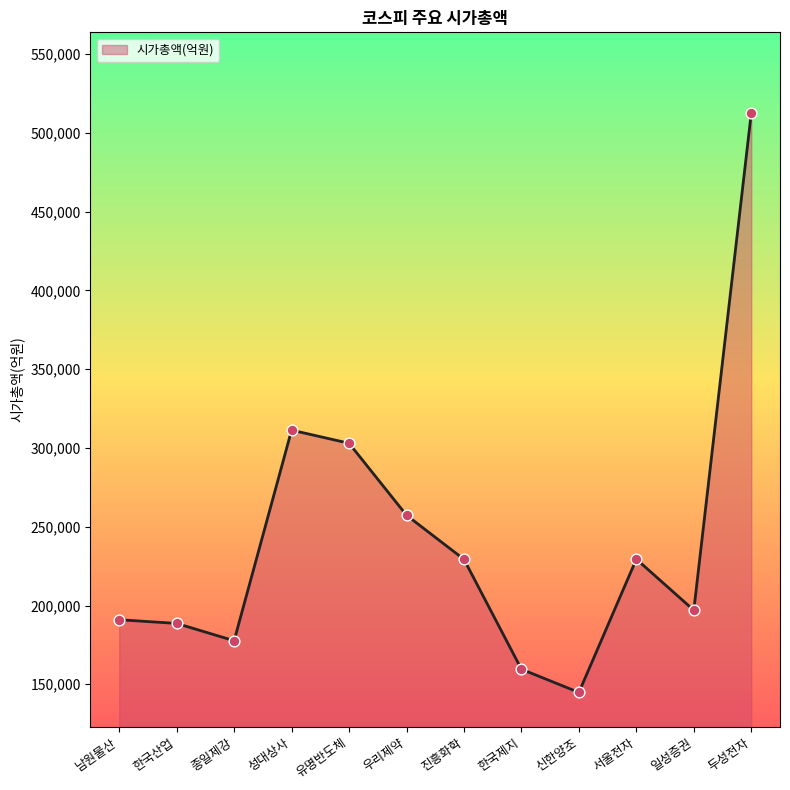

Which has a higher value, 성대상사 or 서울전자?

성대상사